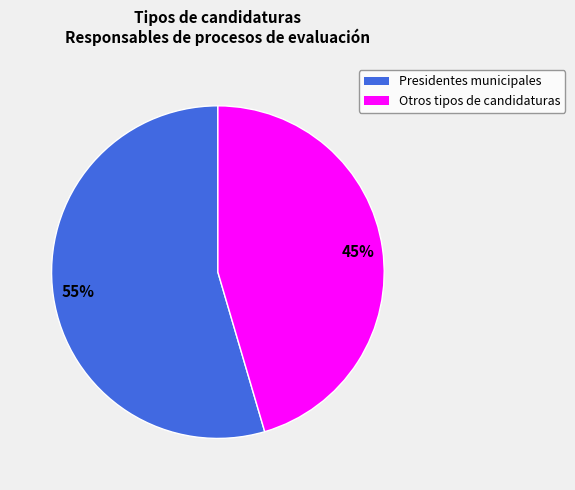

Is there any slice that represents more than half of the pie?

Yes